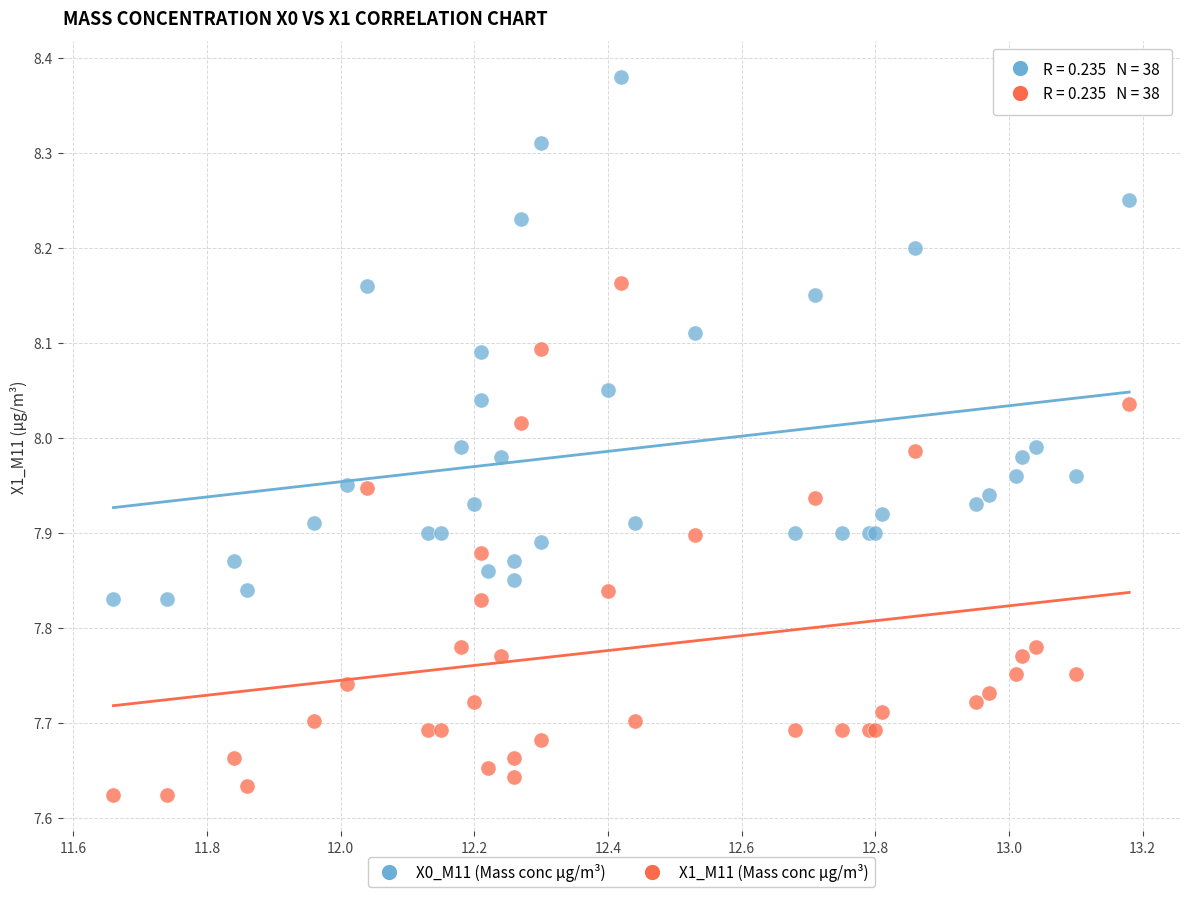

What is the X range (max minus min) for the scatter plot?

1.5